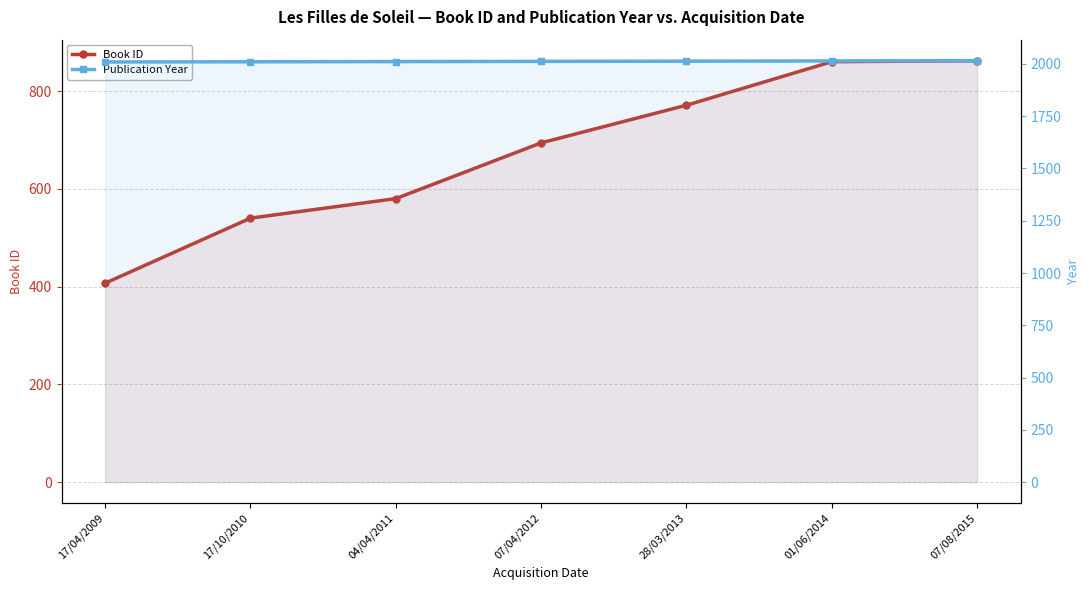

Count the number of data series in this chart.

2